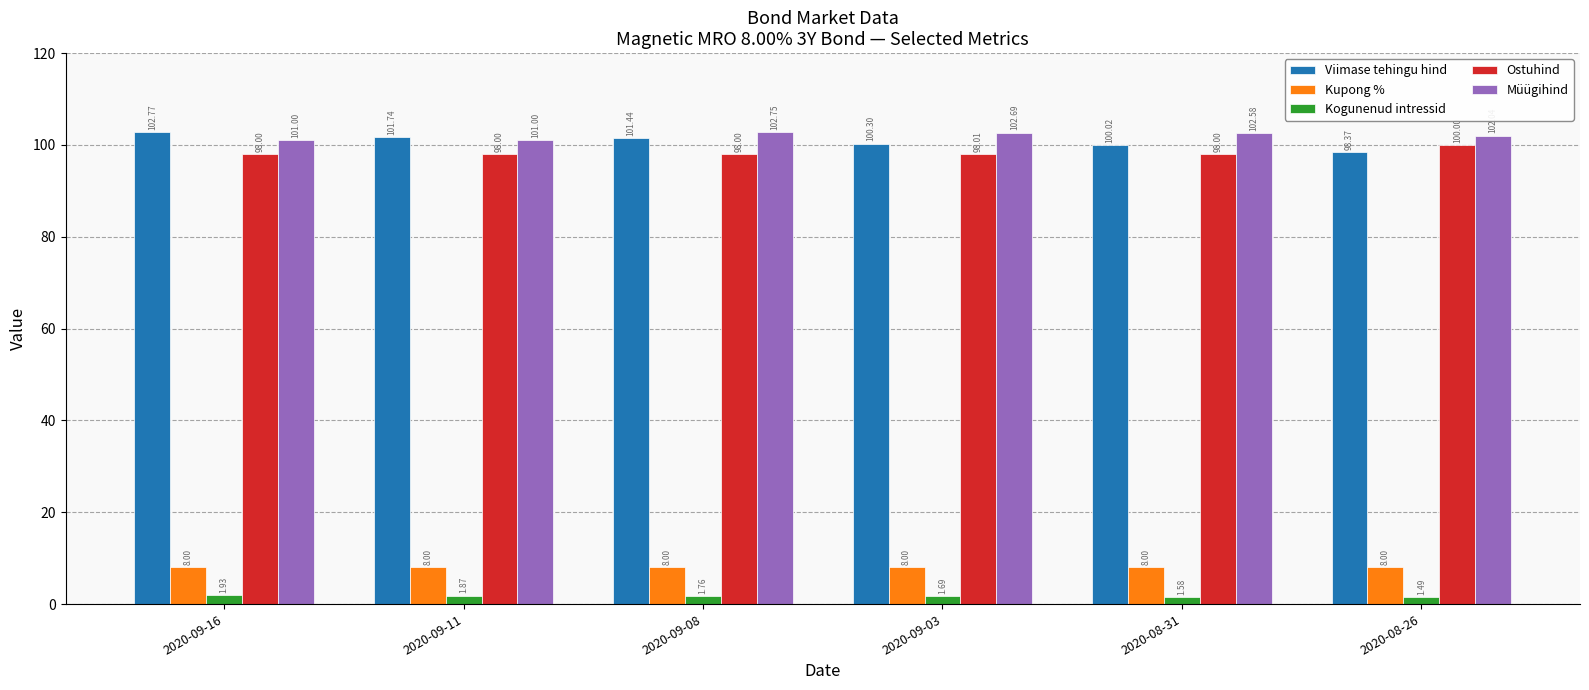

How many bars are there in total?

30